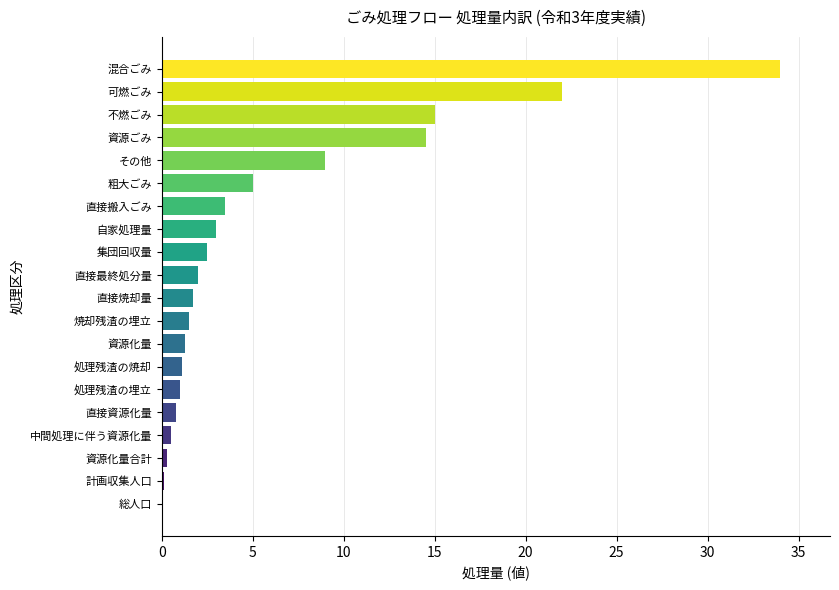

Are the bars horizontal?

Yes